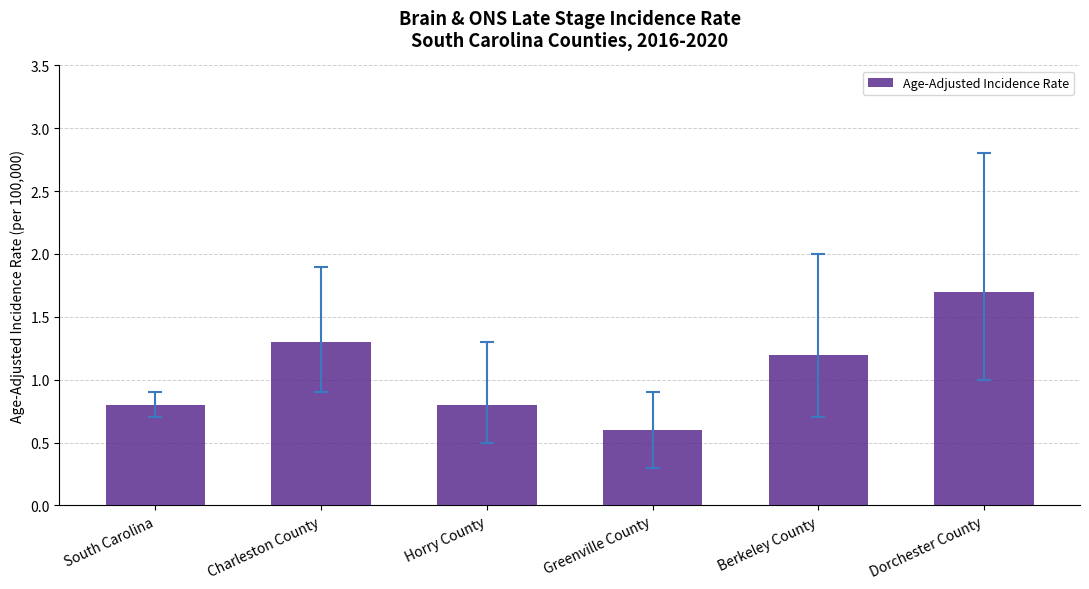

Between Berkeley County and Greenville County, which is larger?

Berkeley County